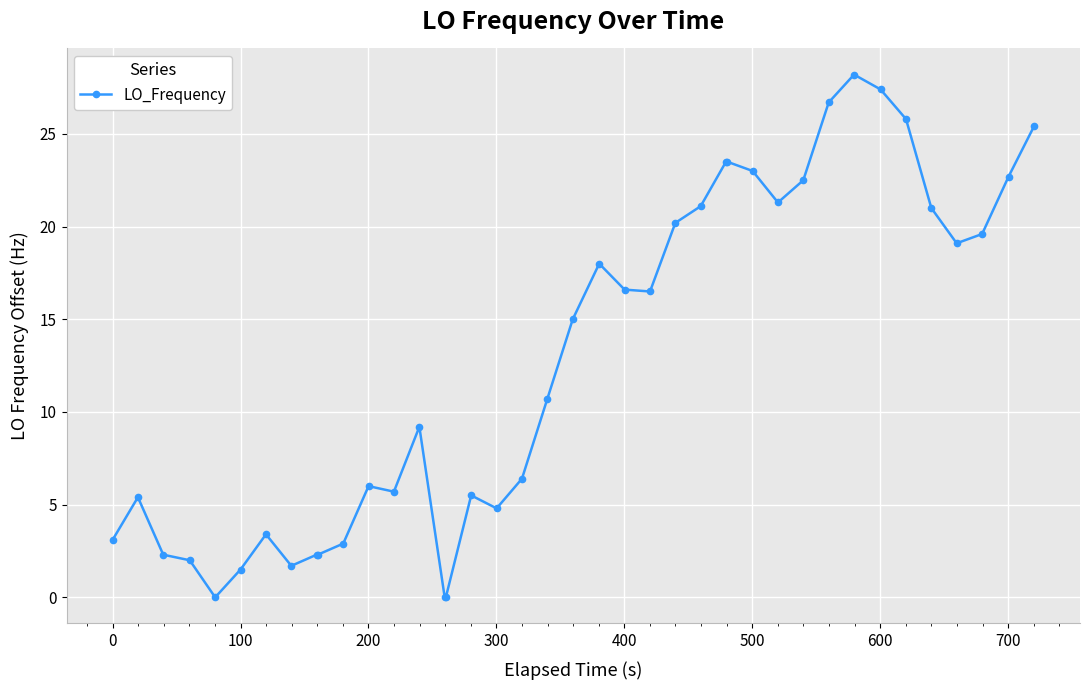

What is the value of the 25th point from the left?

20.2